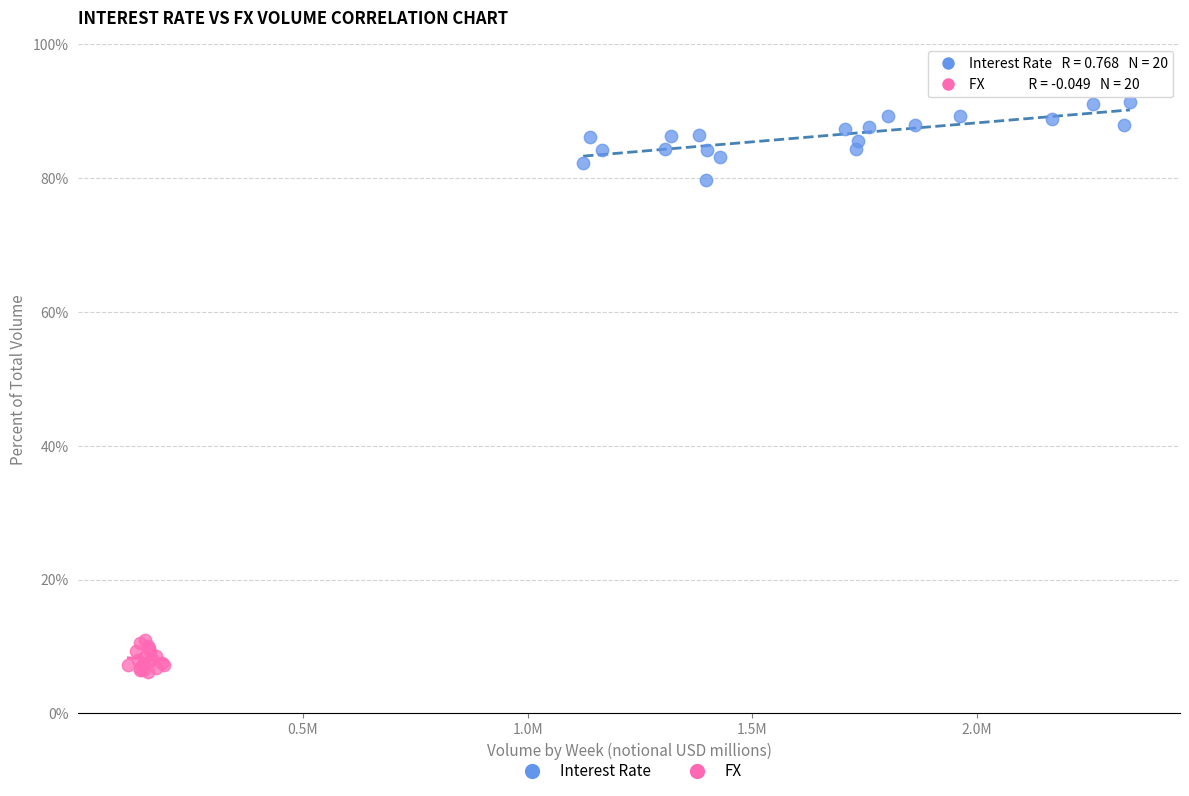

Which series has the largest Y range (max minus min)?

Interest Rate